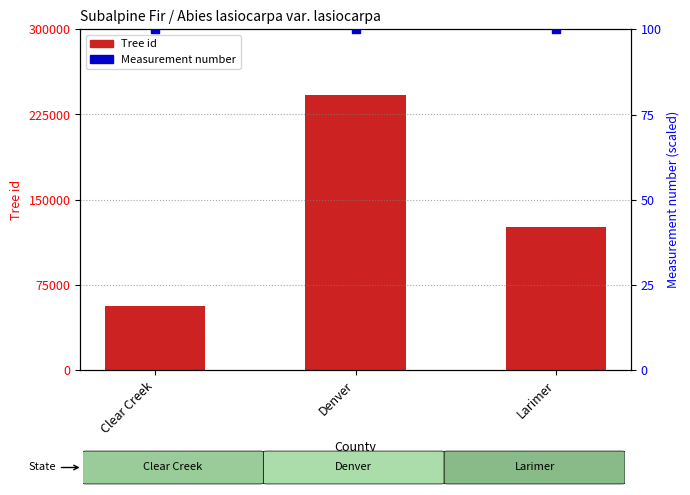

Which series reaches the maximum Y coordinate?

Tree id